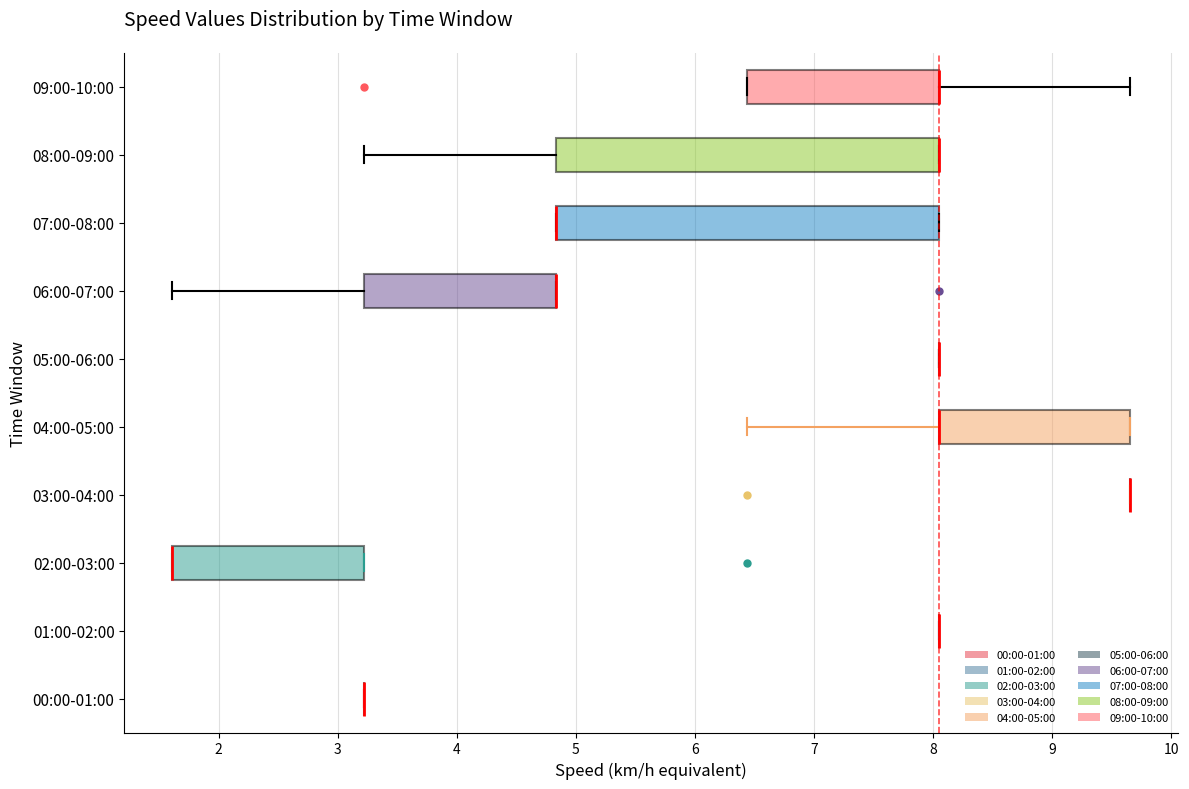

Where is the left edge of the box for 06:00-07:00 on the x-axis? The values are not printed on the chart, so give them approximately, as read against the axis.

3.2